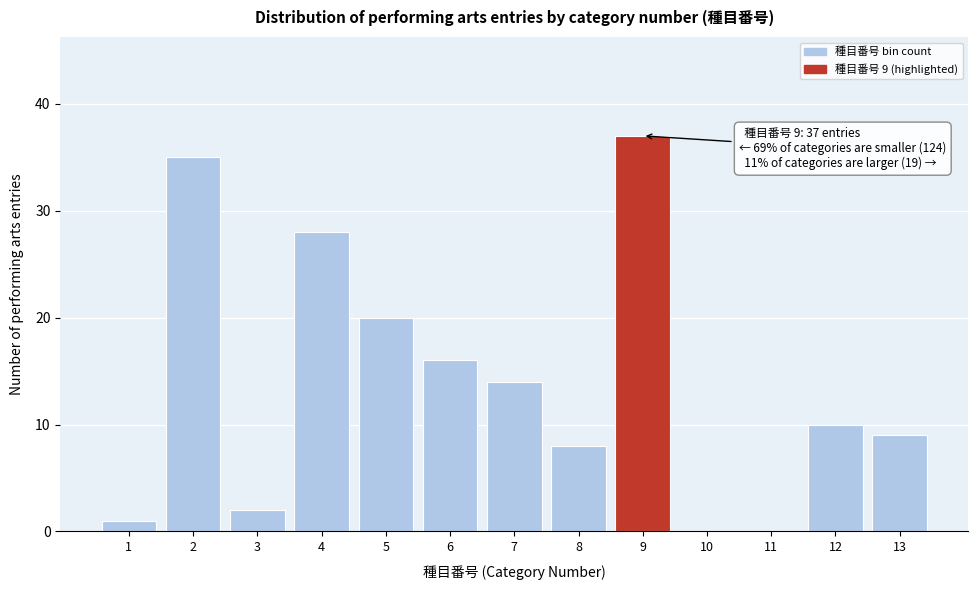

Reading left to right, what are all the values shown in this chart?

1=1	2=35	3=2	4=28	5=20	6=16	7=14	8=8	9=37	10=0	11=0	12=10	13=9